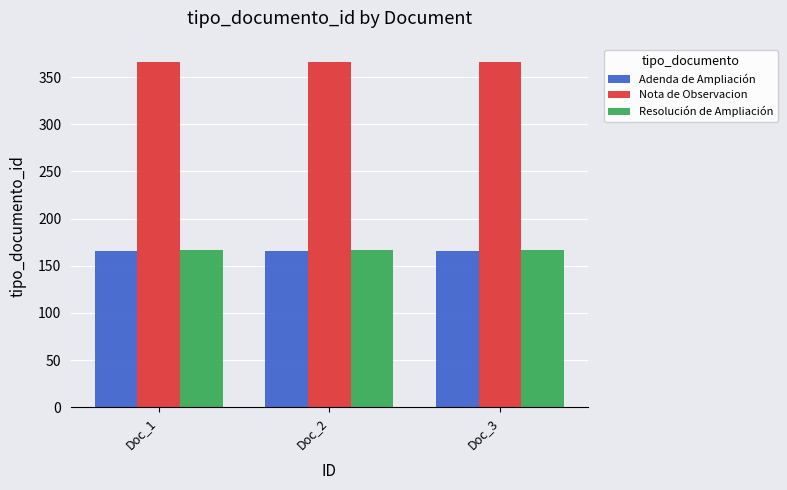

At how many categories does at least one series exceed 197?

3